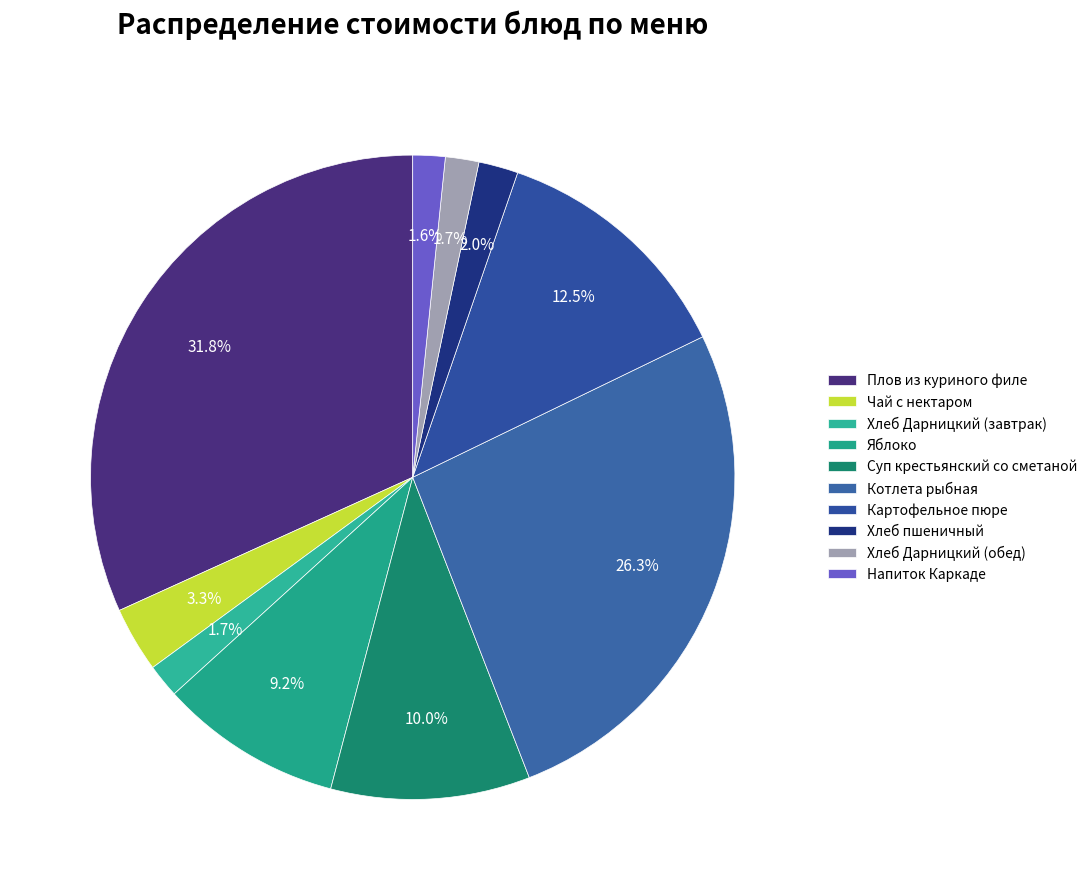

Does any single category account for the majority?

No